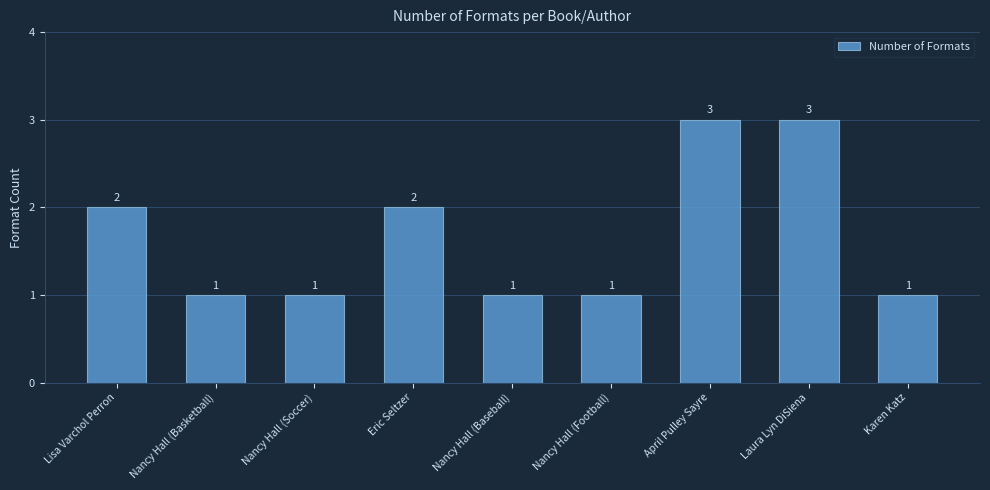

Reading left to right, list all the values displayed in this chart.

2	1	1	2	1	1	3	3	1